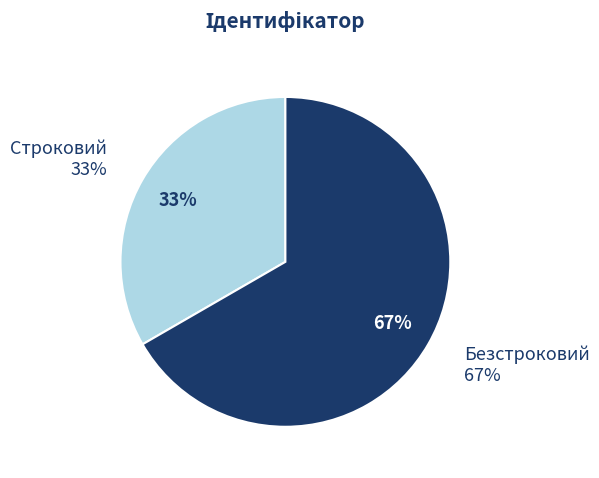

Between Строковий and Безстроковий, which is larger?

Безстроковий